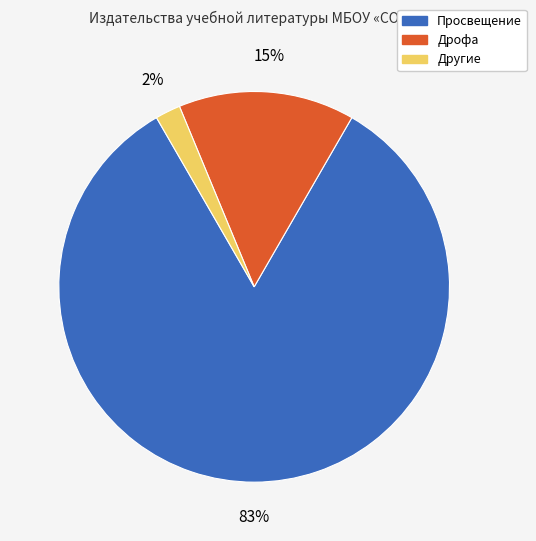

Combined, do Другие and Просвещение account for over 50%?

Yes